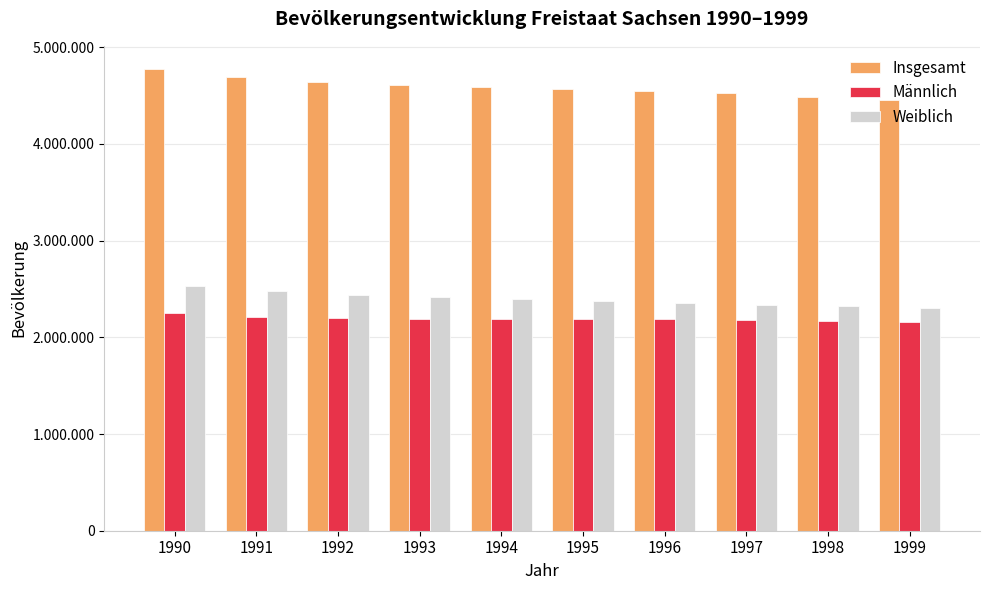

What is the greatest value displayed?

4775914